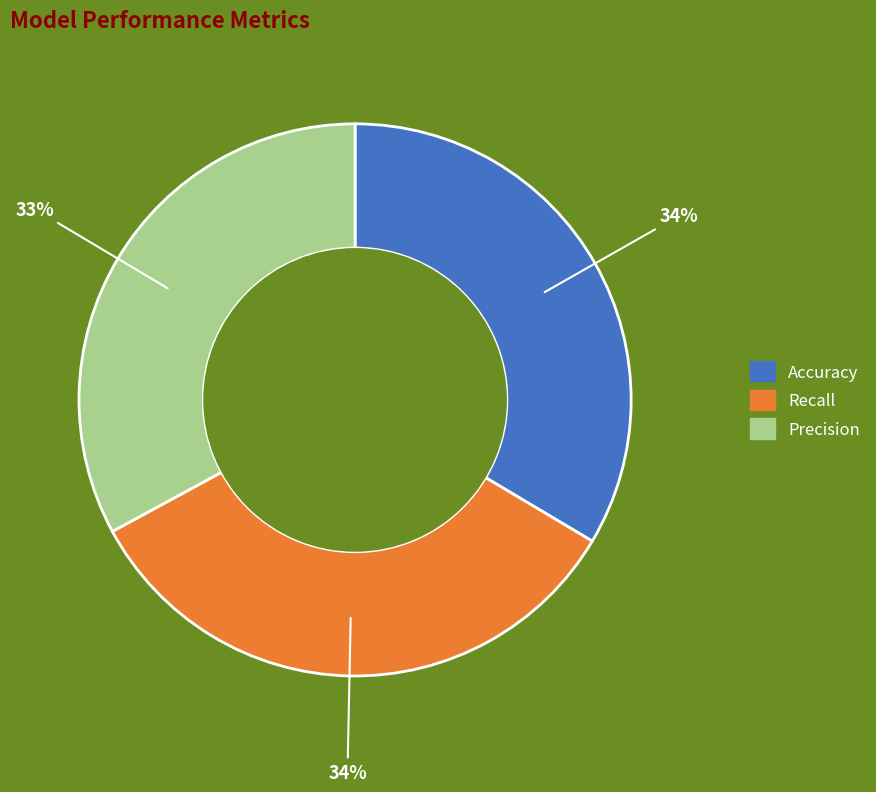

To the nearest percent, what is the difference between the largest and smallest slice percentages?

1%